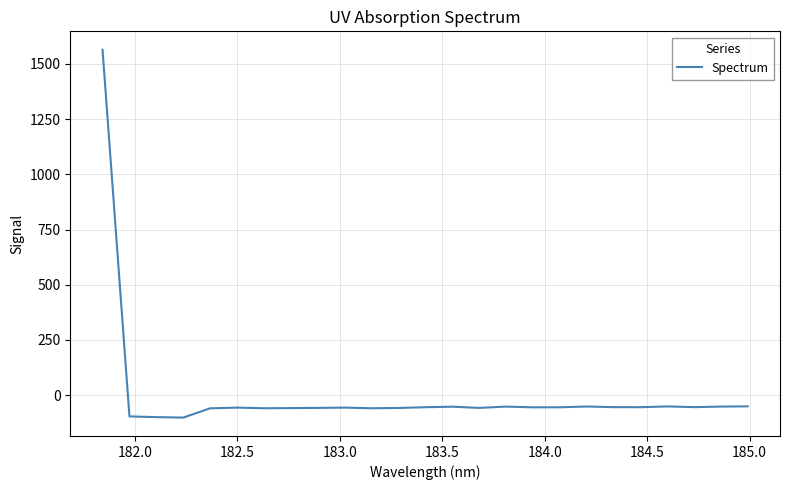

What is the difference between the maximum and minimum values?

1666.4